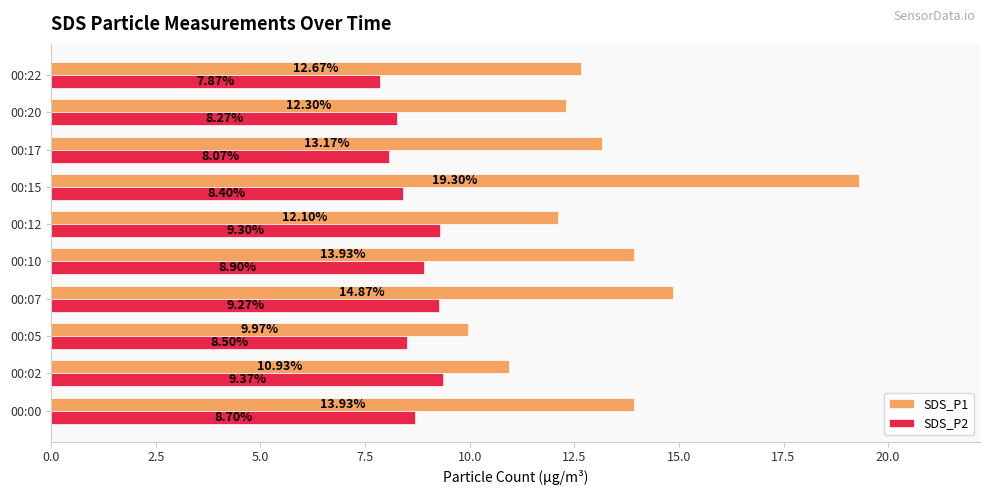

What is the difference between the highest and lowest values at 00:17?

5.1